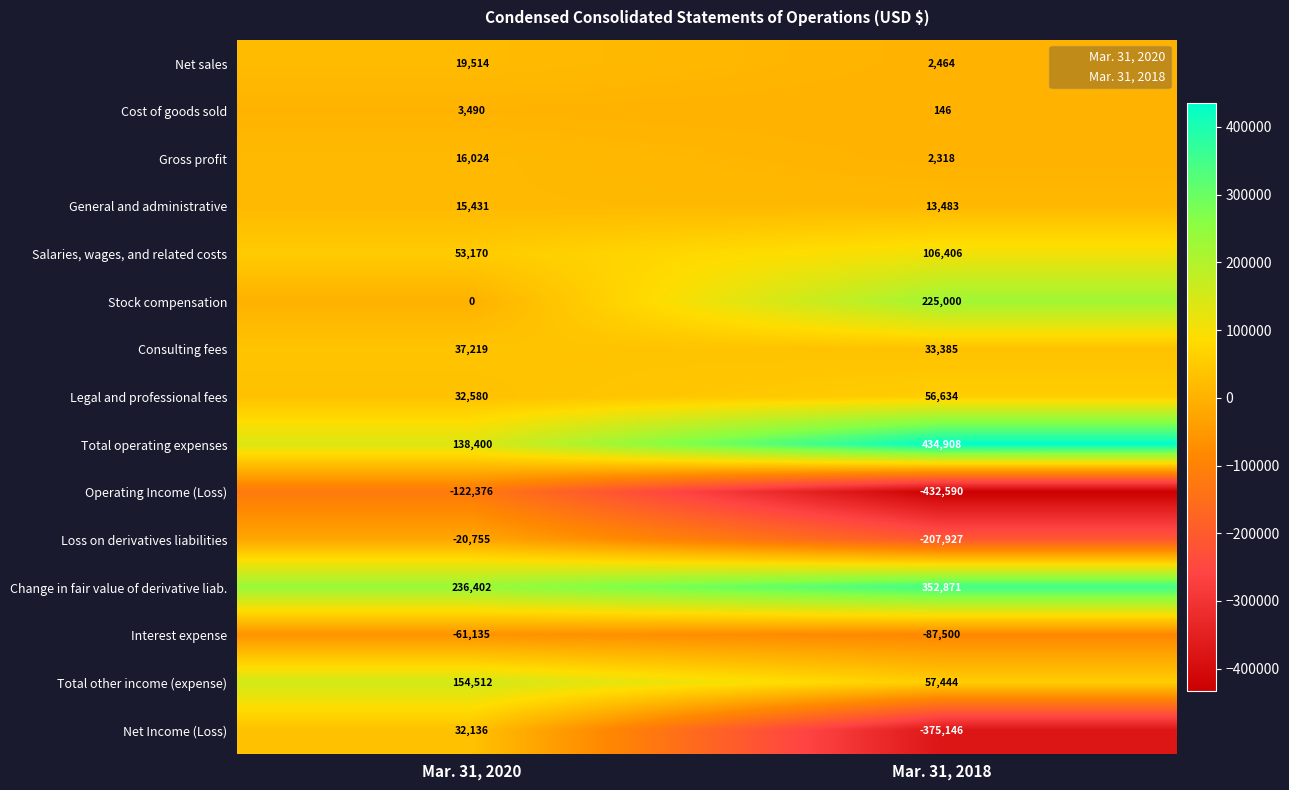

List the series in order of their peak value, highest first.

Total operating expenses, Change in fair value of derivative liab., Stock compensation, Total other income (expense), Salaries, wages, and related costs, Legal and professional fees, Consulting fees, Net Income (Loss), Net sales, Gross profit, General and administrative, Cost of goods sold, Loss on derivatives liabilities, Interest expense, Operating Income (Loss)